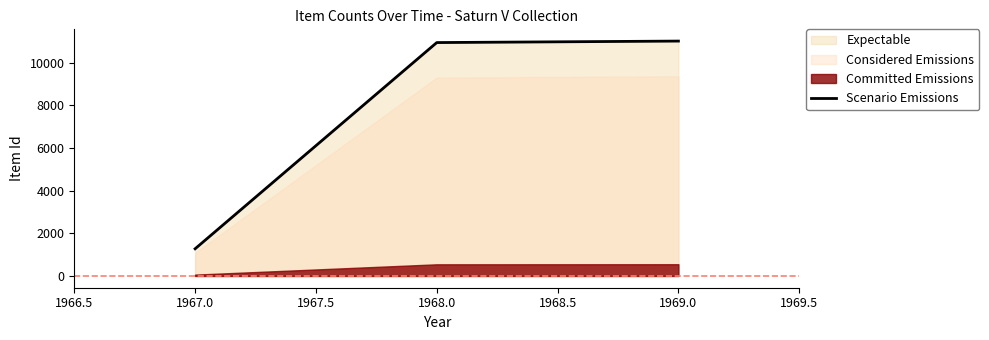

What is the minimum value shown in the chart?

1276